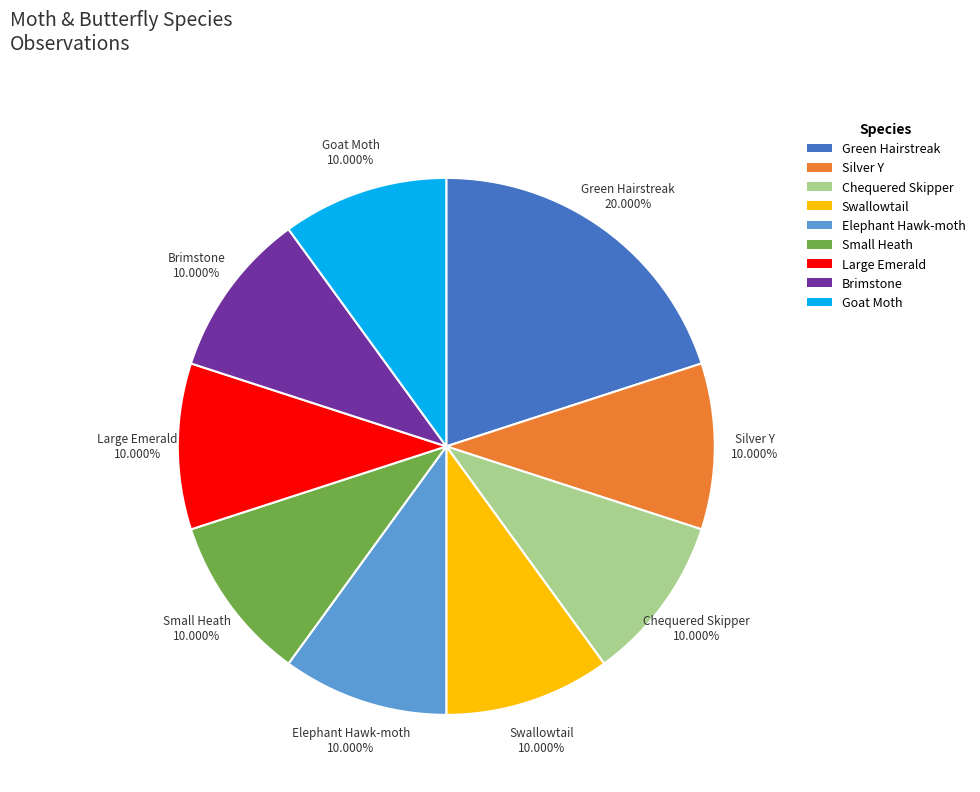

How many segments does this pie chart have?

9